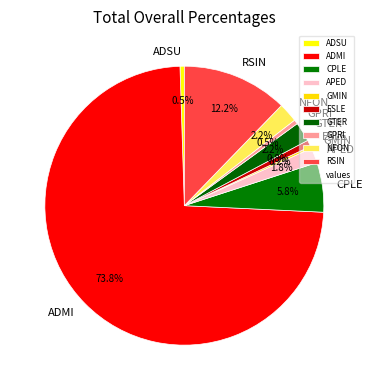

Does ADMI account for over 50% of the chart?

Yes